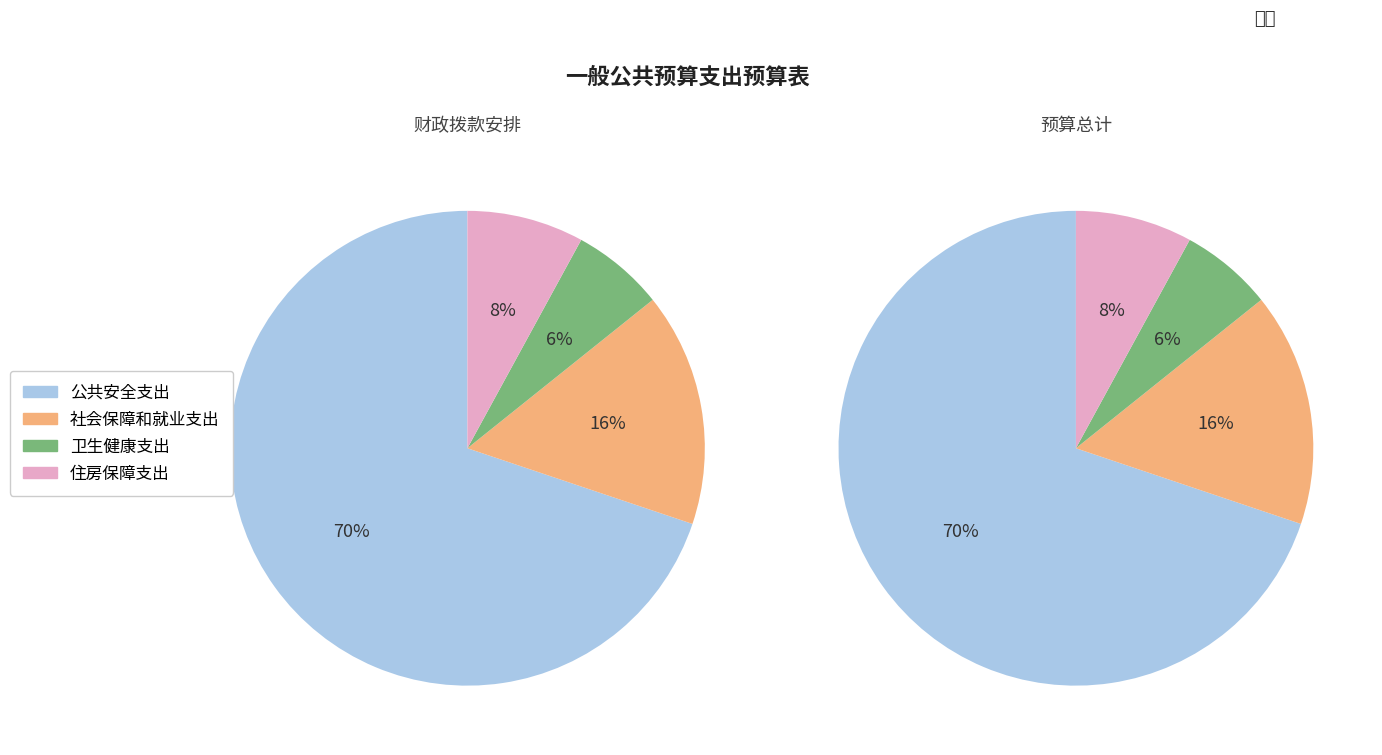

Between 社会保障和就业支出 and 卫生健康支出, which is larger?

社会保障和就业支出